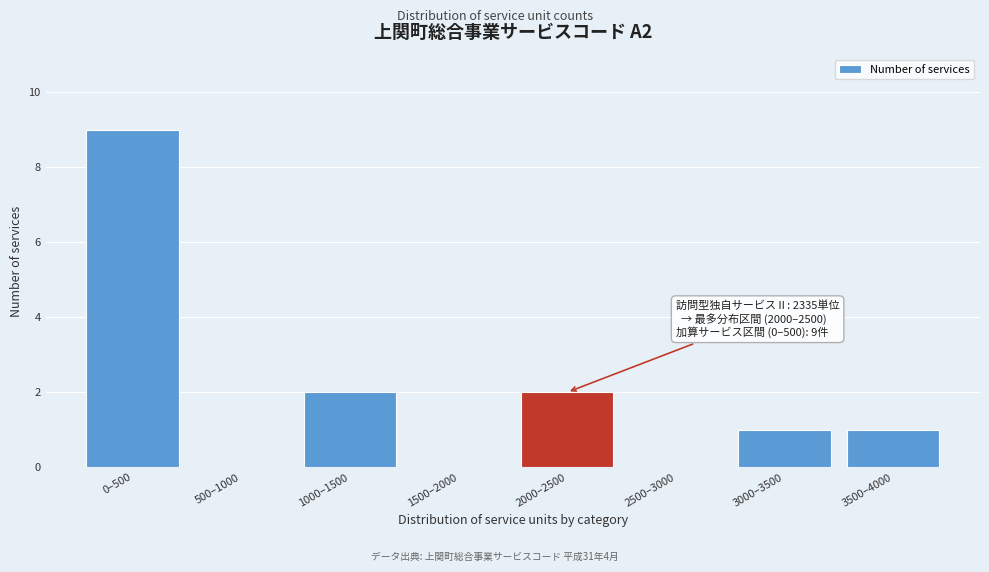

Reading left to right, transcribe all the data shown in this chart.

0–500=9	500–1000=0	1000–1500=2	1500–2000=0	2000–2500=2	2500–3000=0	3000–3500=1	3500–4000=1